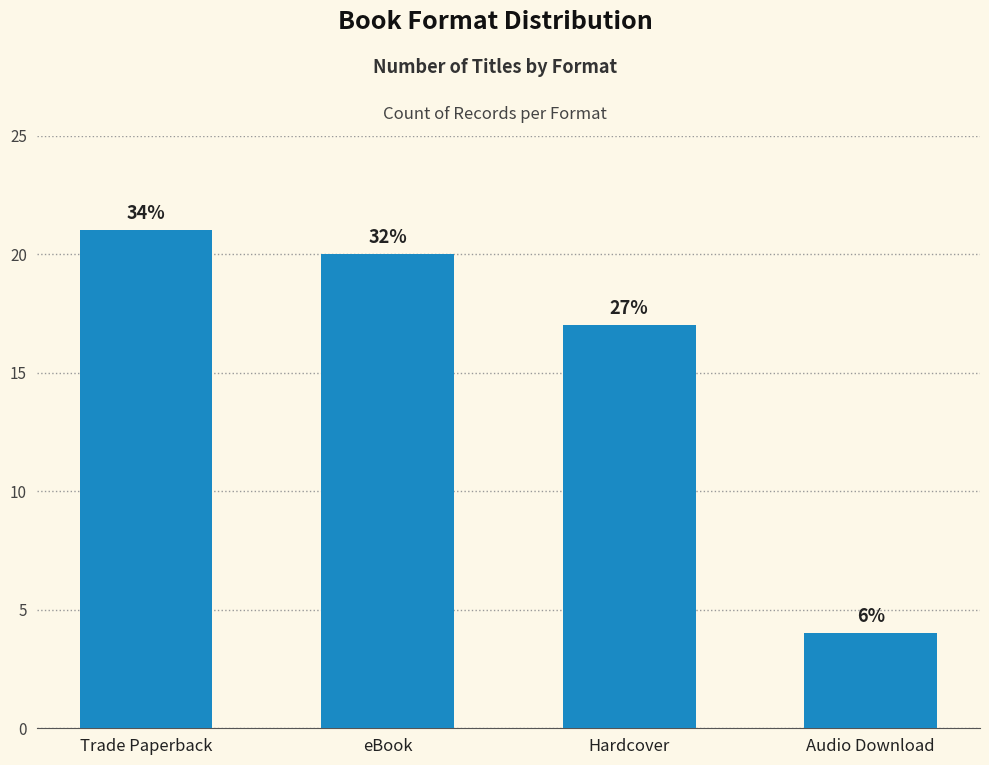

At which category does the chart reach its minimum across all series?

Audio Download